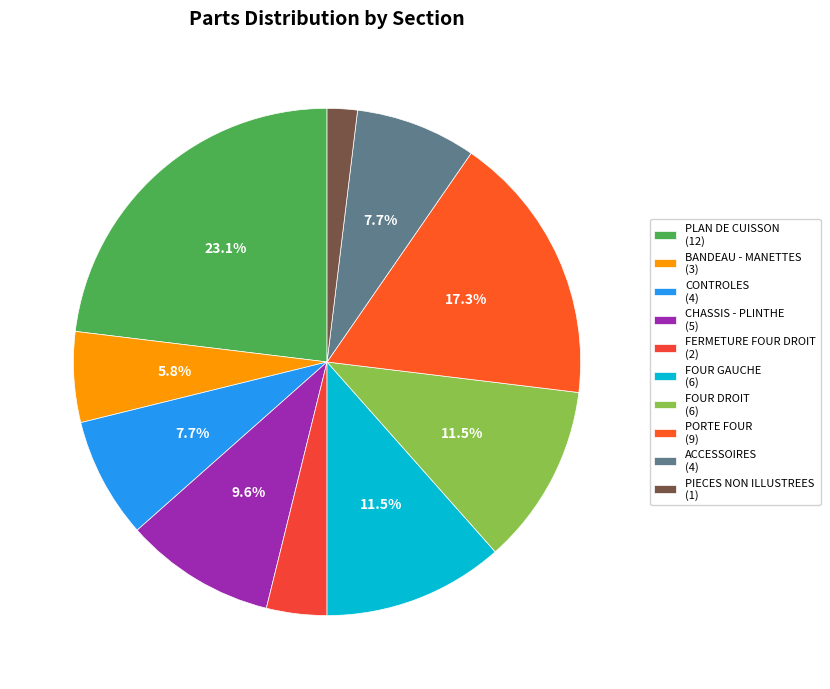

What percentage is NOT represented by ACCESSOIRES?

92.3%